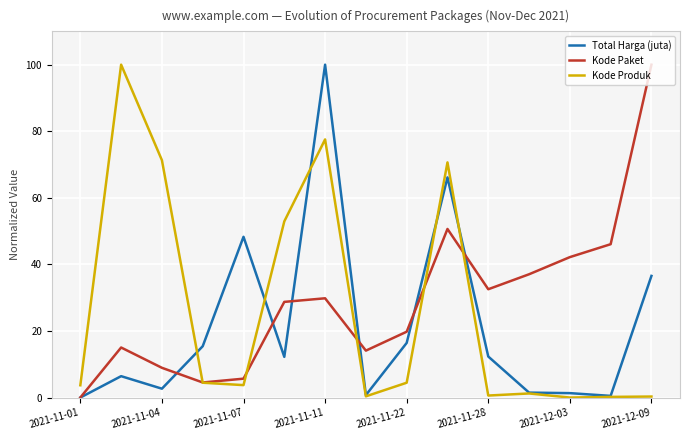

What is the sum of all Kode Paket values?

435.1